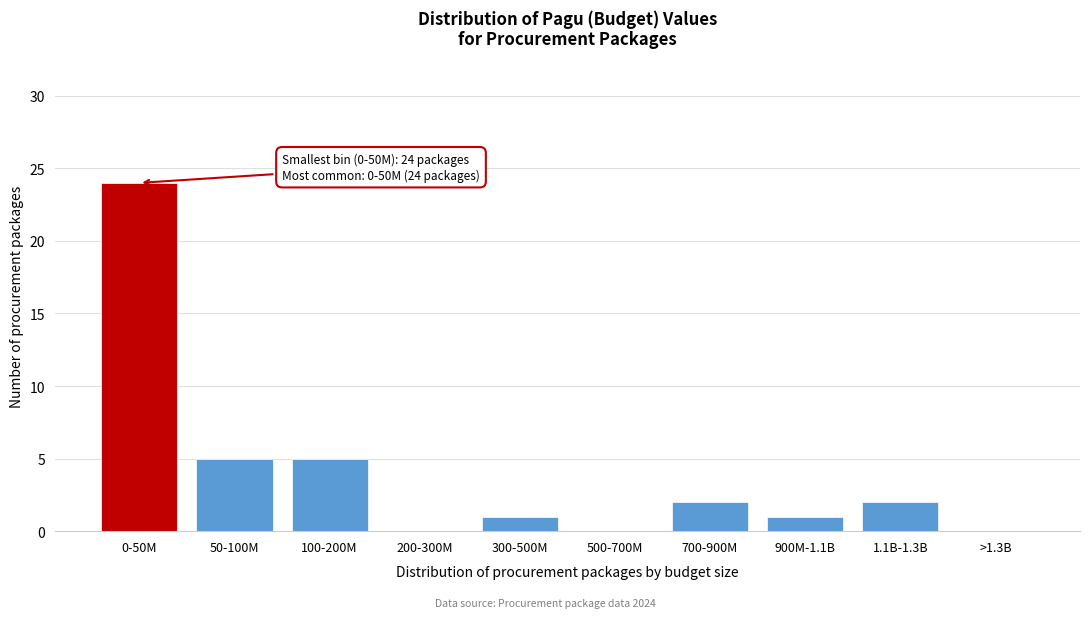

Reading left to right, what are all the values shown in this chart?

0-50M=24	50-100M=5	100-200M=5	200-300M=0	300-500M=1	500-700M=0	700-900M=2	900M-1.1B=1	1.1B-1.3B=2	>1.3B=0